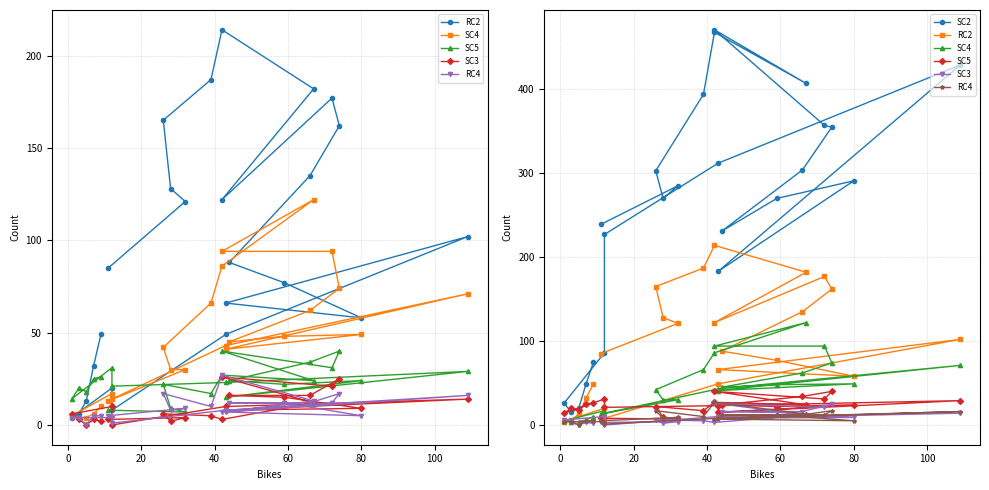

Reading left to right, extract all data points from this chart.

RC2: 49	32	13	6	4	20	8	49	102	66	58	77	88	135	162	177	122	182	214	187	165	128	121	85
SC4: 10	6	4	4	5	17	14	43	71	41	49	48	45	62	74	94	94	122	86	66	42	30	30	13
SC5: 26	25	18	20	14	31	21	23	29	15	24	22	24	34	40	31	40	24	27	17	22	9	7	8
SC3: 2	3	0	3	6	10	0	10	14	8	9	15	16	16	25	21	26	12	3	5	6	2	4	3
RC4: 5	5	0	4	4	4	1	8	16	7	5	12	12	12	17	12	7	13	27	10	17	8	9	5
SC2: 75	49	20	15	26	86	227	312	429	183	291	270	231	304	355	357	471	407	468	394	303	270	285	239